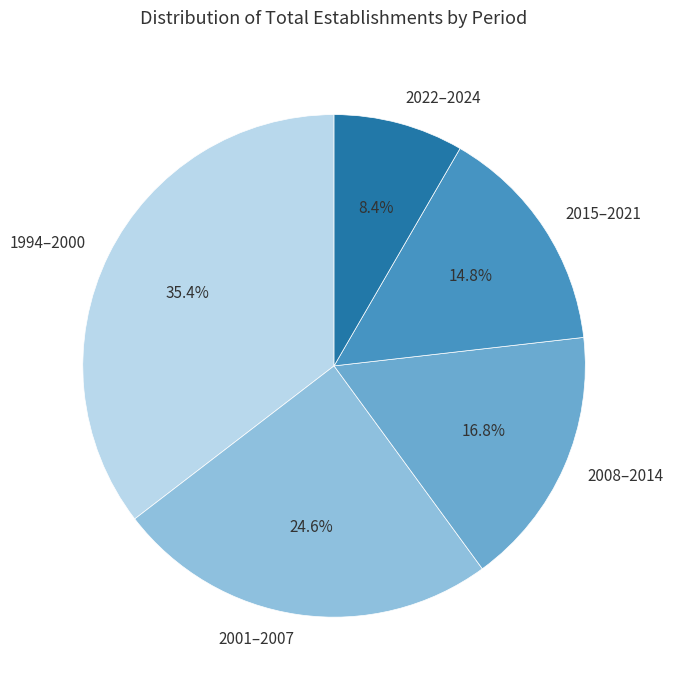

How many slices are in this pie chart?

5